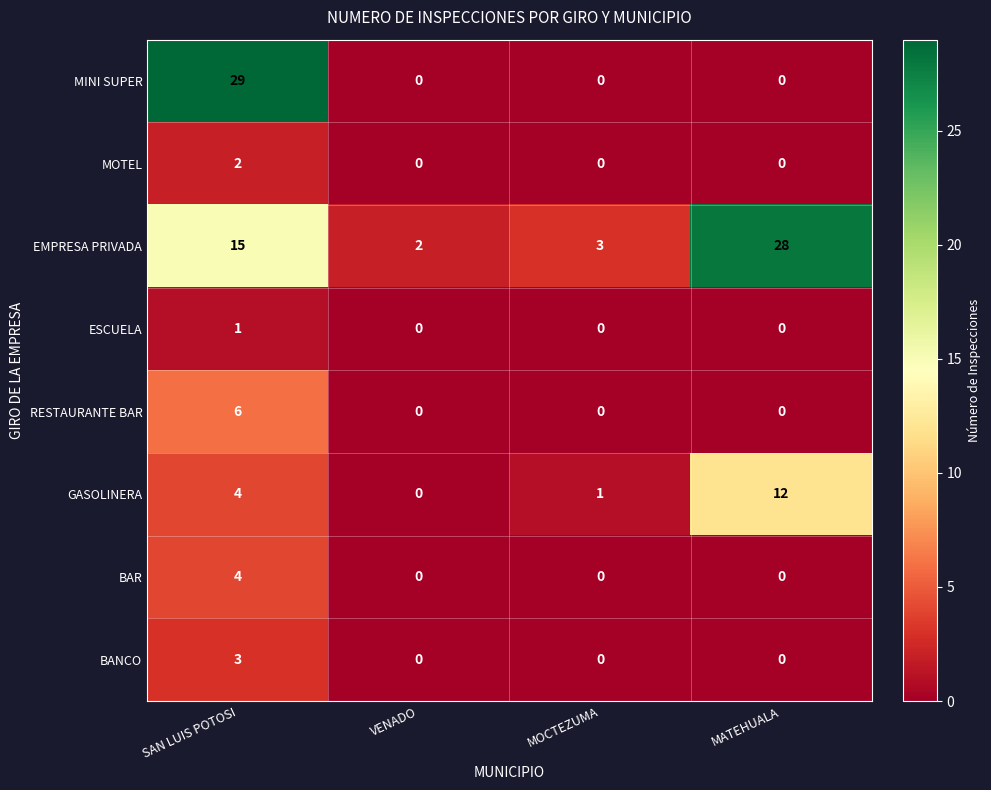

The value of BAR at MOCTEZUMA is 0. True or false?

True